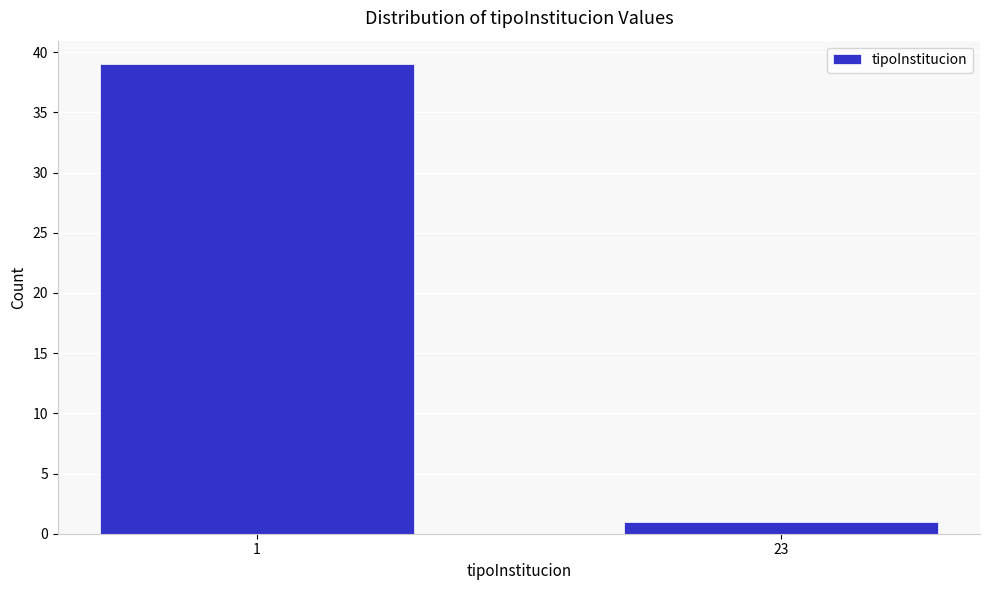

Reading left to right, extract all data points from this chart.

39	1